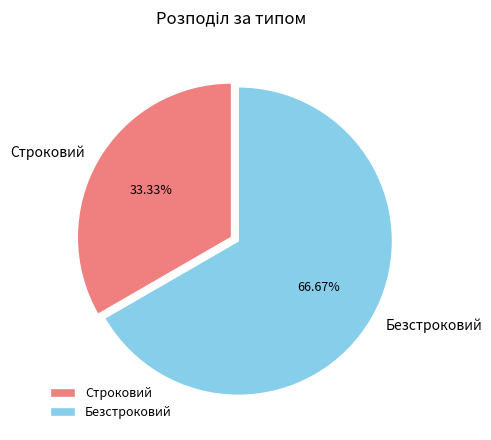

Which category has the smallest portion of the pie?

Строковий